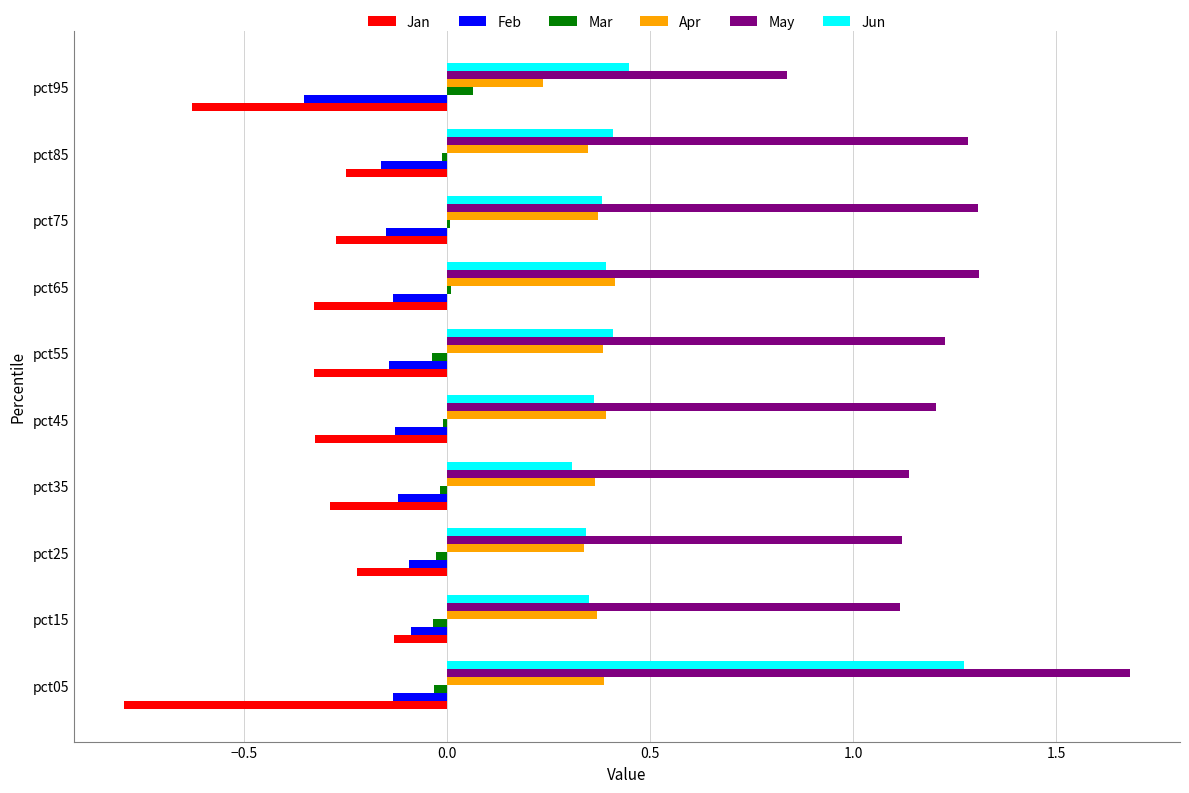

Which series has the widest spread of values?

Jun